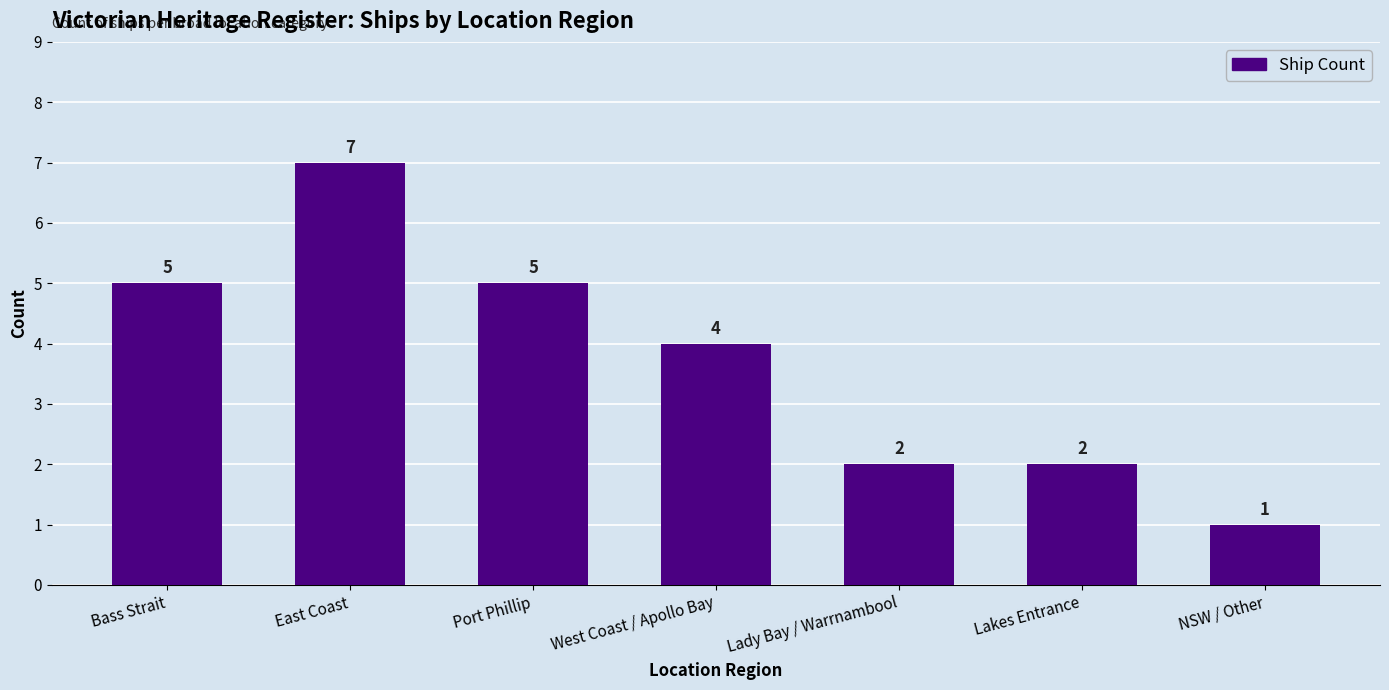

How many bars are there in total?

7